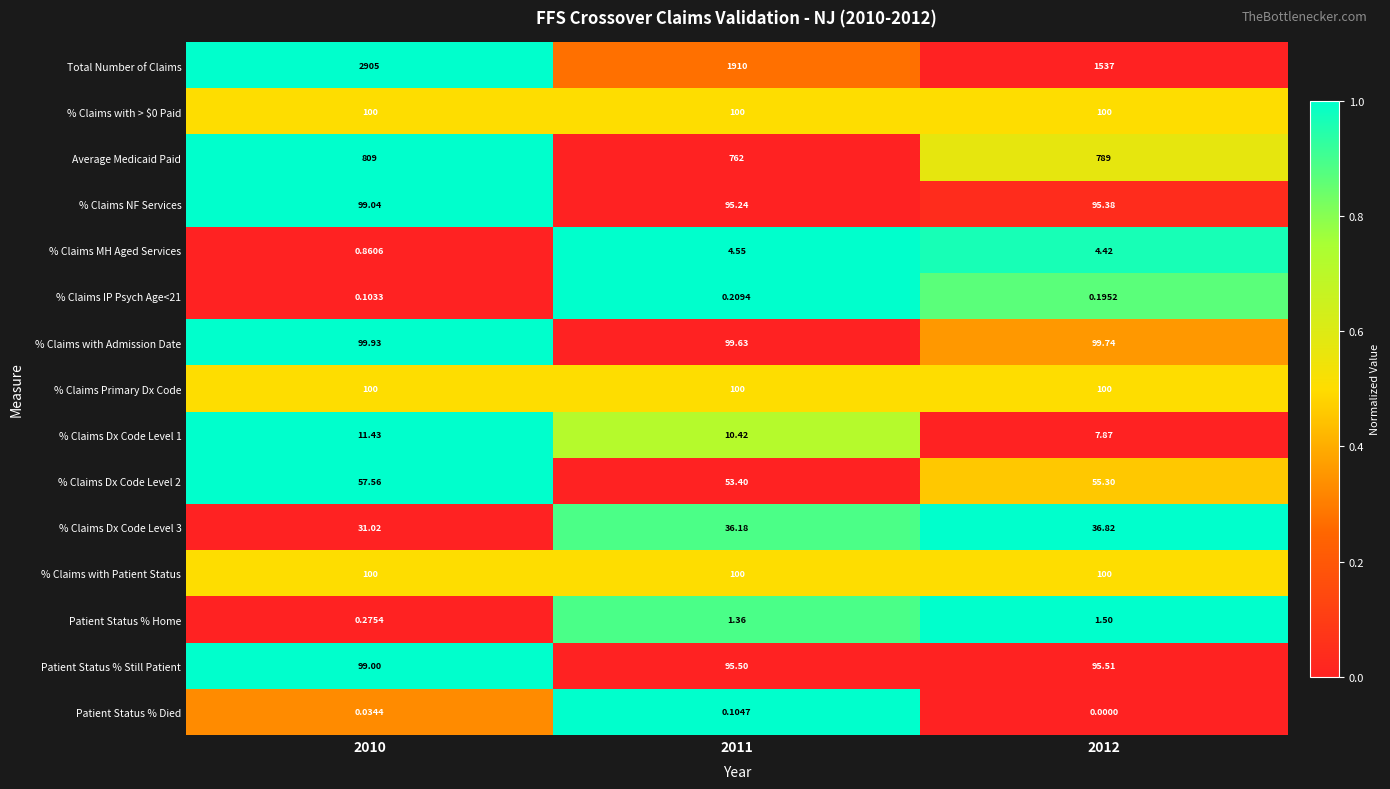

How many values in the % Claims MH Aged Services series exceed 4?

2